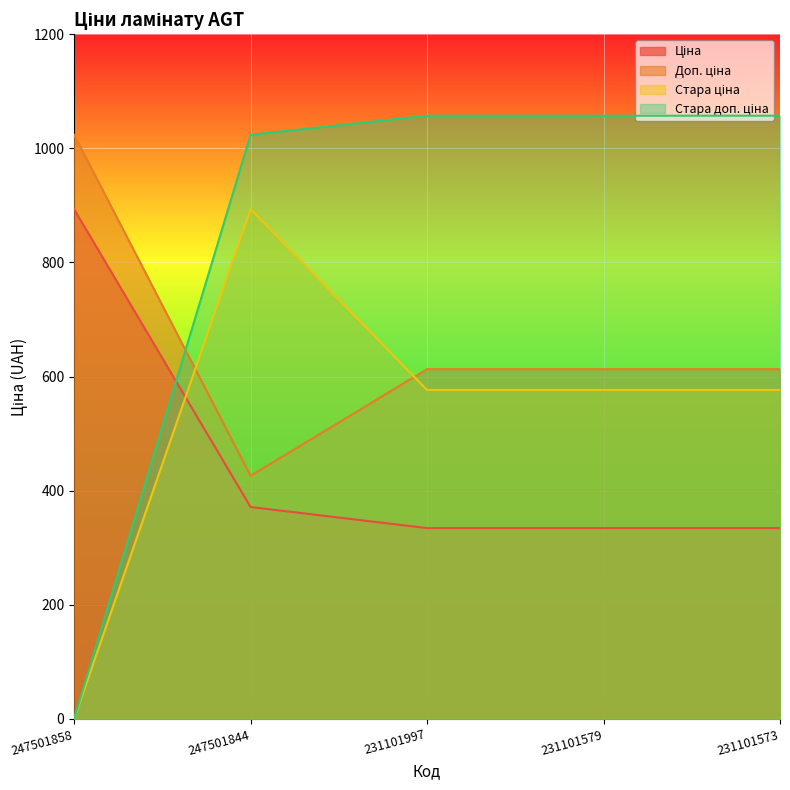

How many values in Стара доп. ціна are above zero?

4